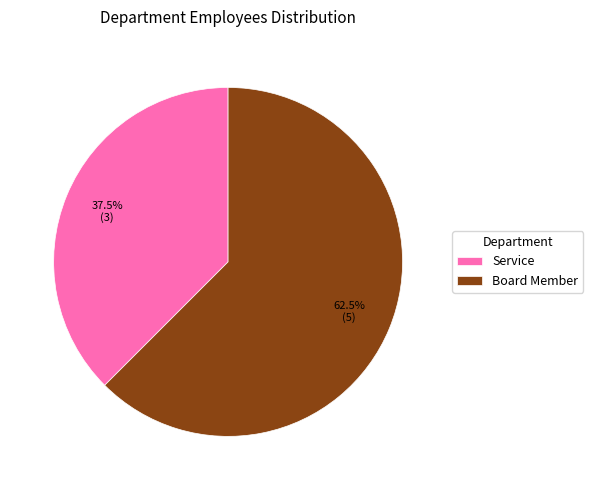

Is it true that Service is 30% of the pie?

False